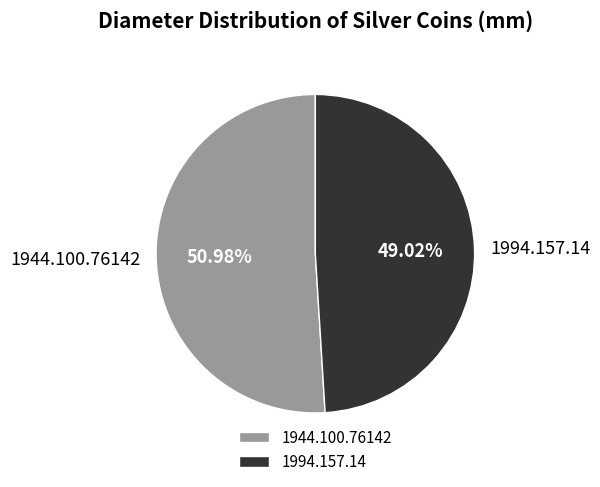

Does any single category account for the majority?

Yes